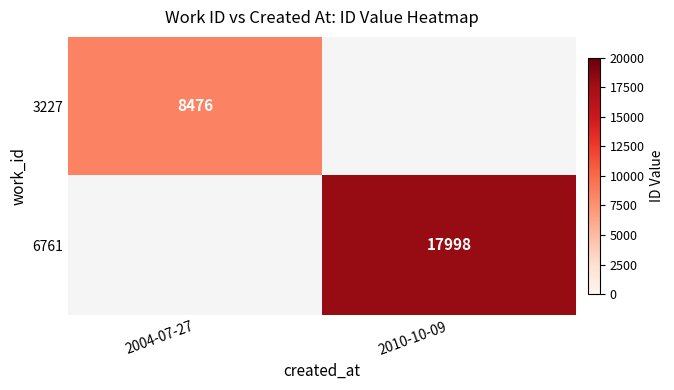

The value of 6761 at 2010-10-09 is 11983. True or false?

False